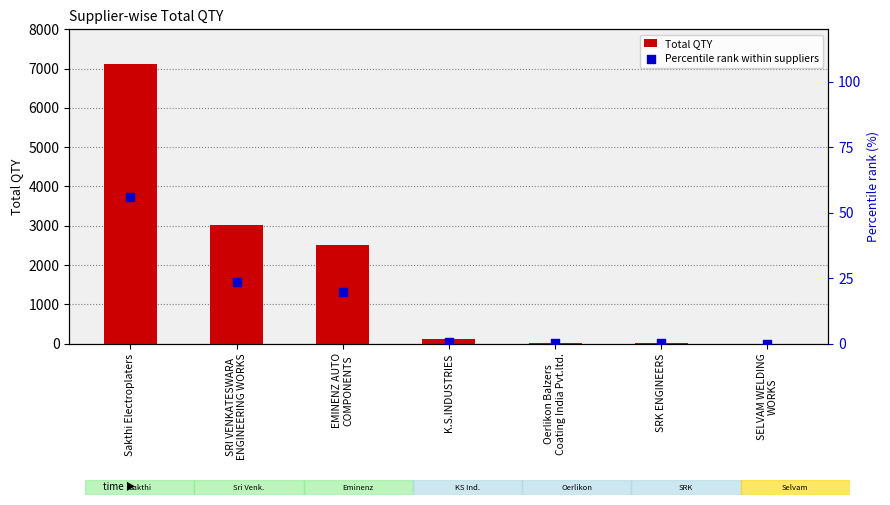

Which series contains the highest Y value?

Total QTY